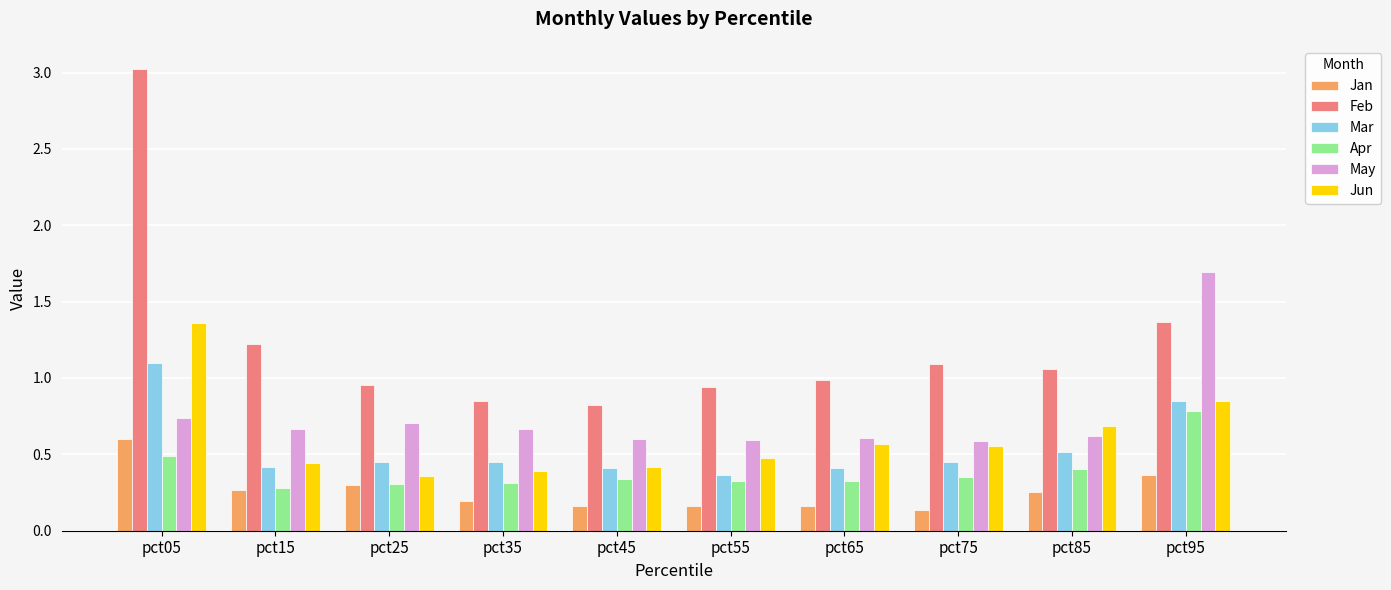

The Jun series shows 0.7 at pct45. True or false?

False